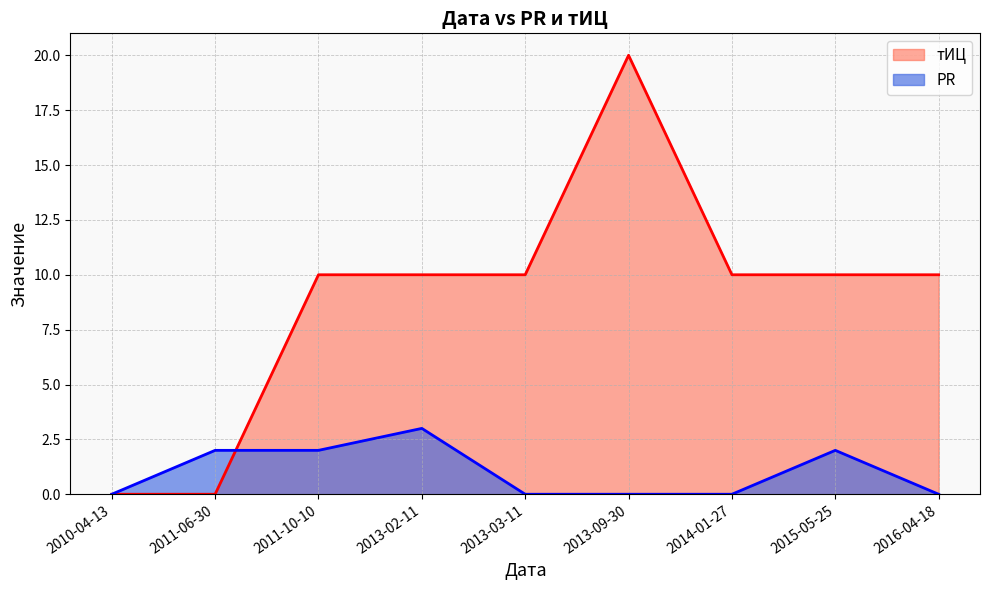

What is the total value across all series at 2011-10-10?

12